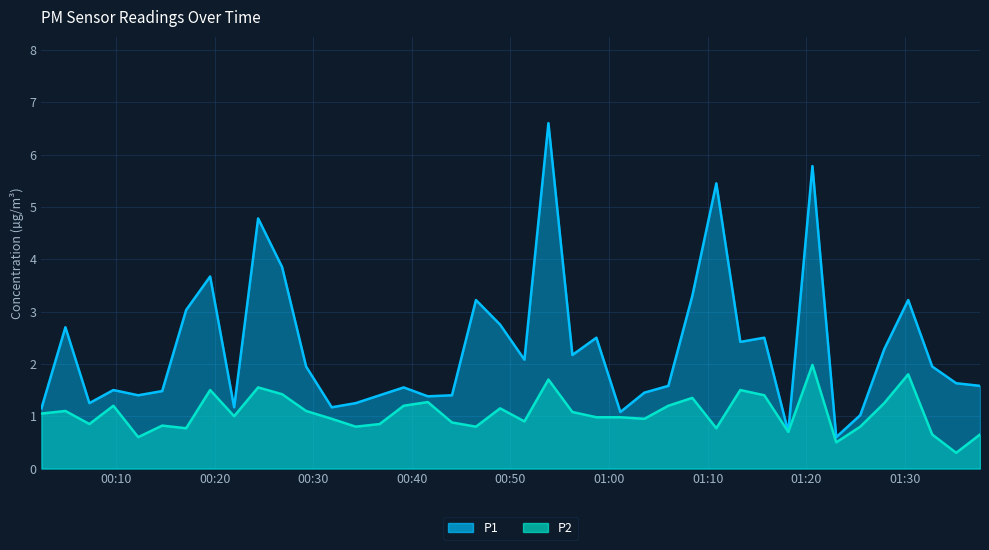

What is the label of the 37th point from the right?

2024-01-10T00:09:43